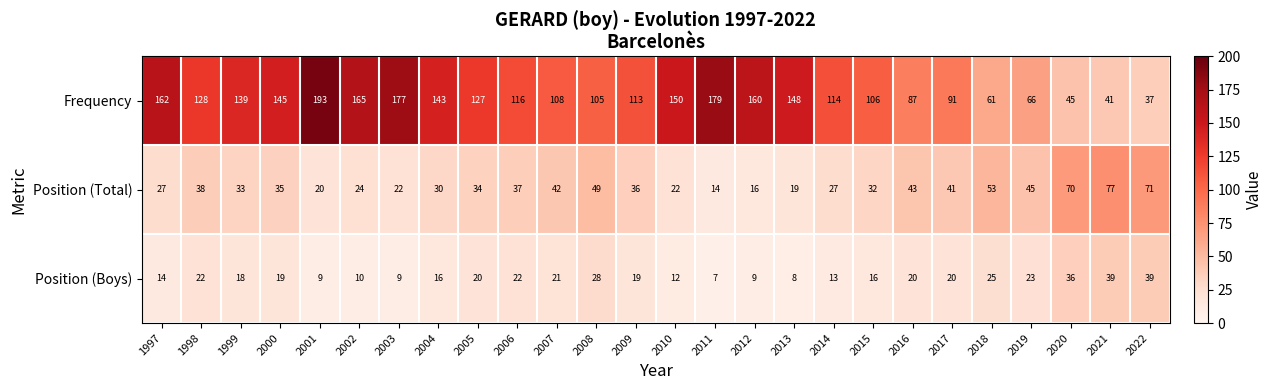

At 2010, list the series in order from largest to smallest.

Frequency, Position (Total), Position (Boys)